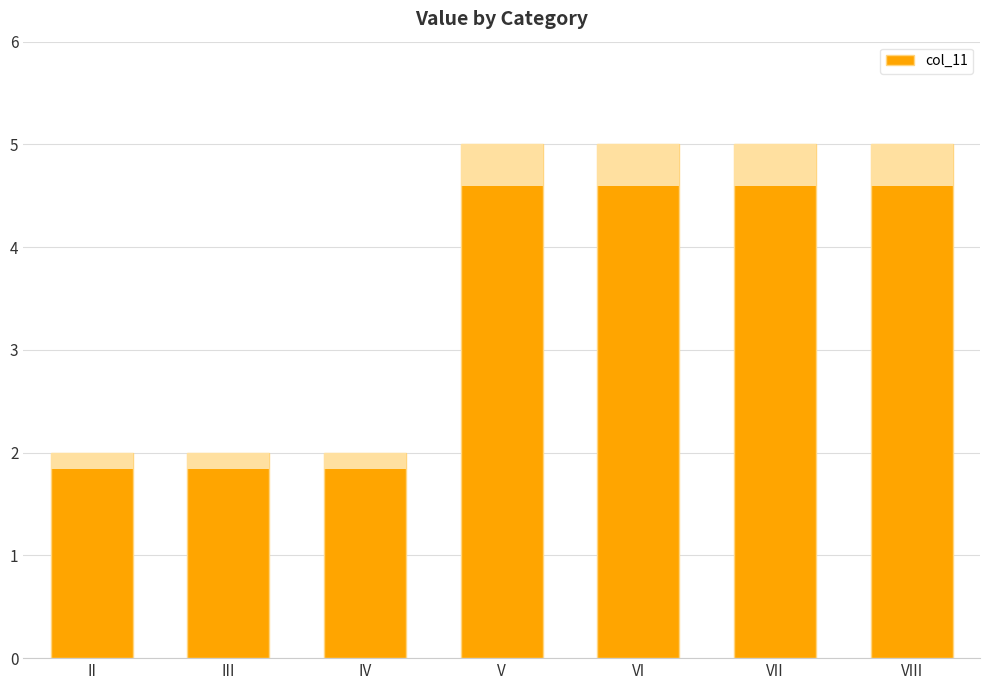

Count the number of categories in the chart.

7